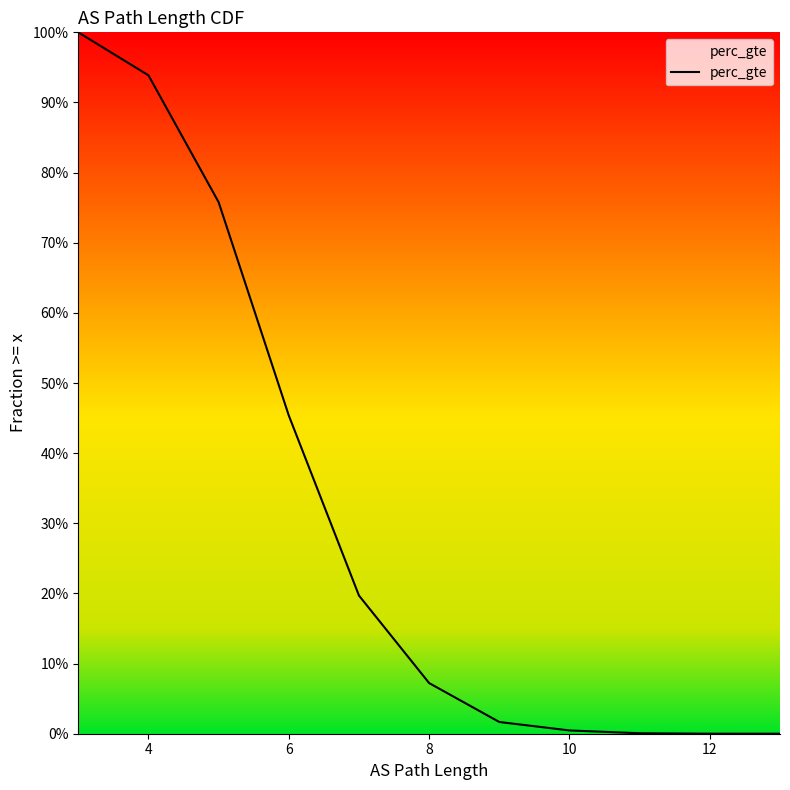

Count the number of values greater than 0.

11